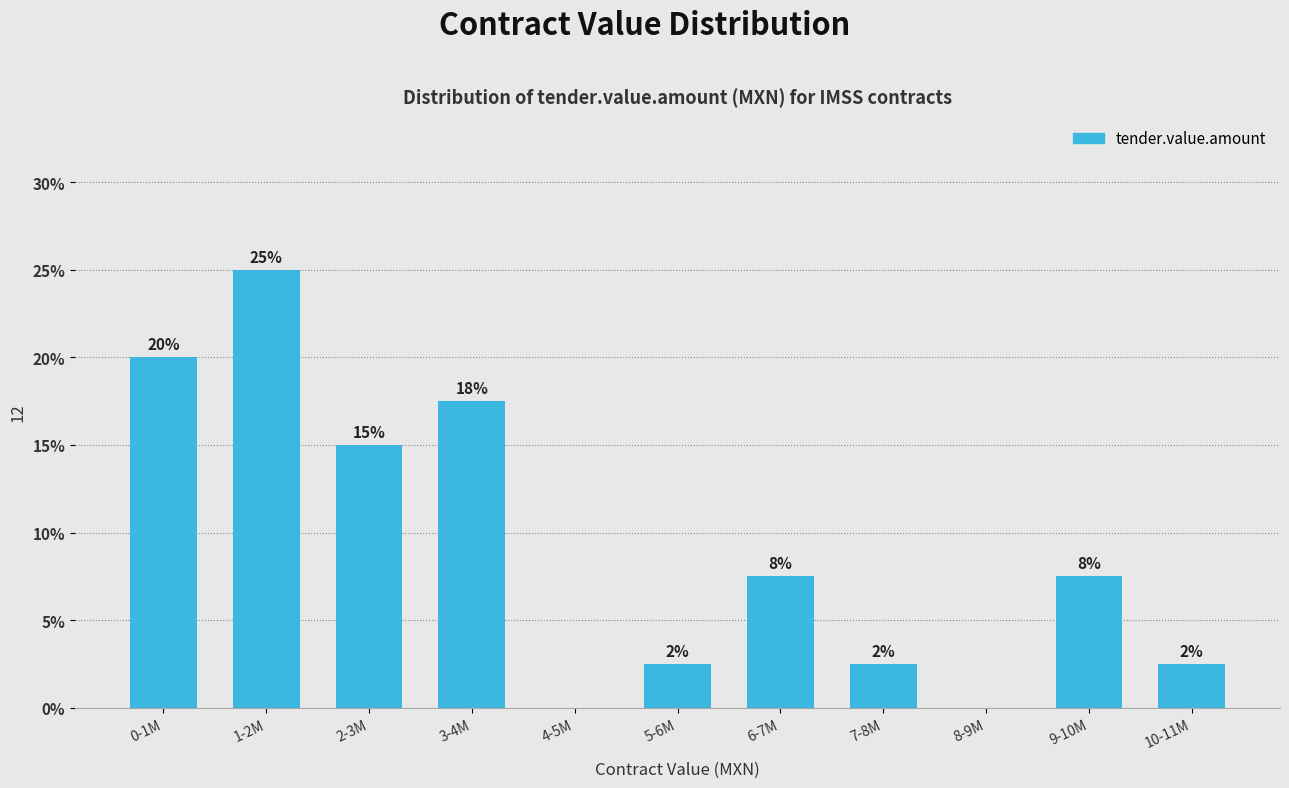

Are the bars horizontal?

No